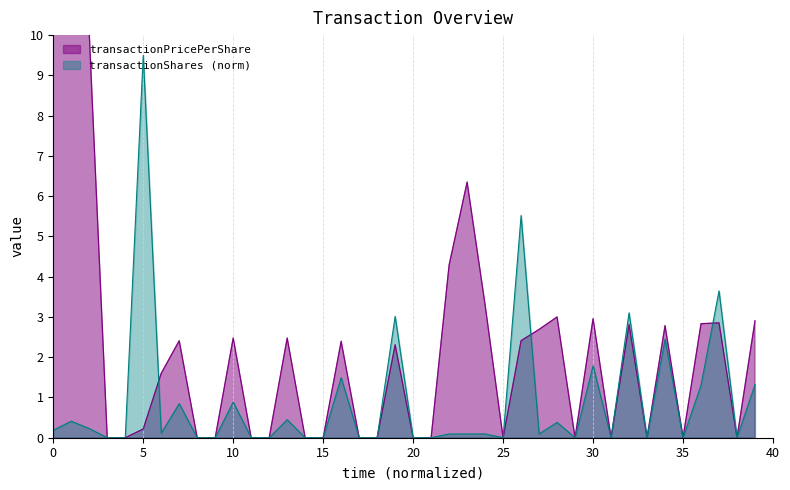

Rank the series at 4 from lowest to highest value.

transactionPricePerShare, transactionShares_norm